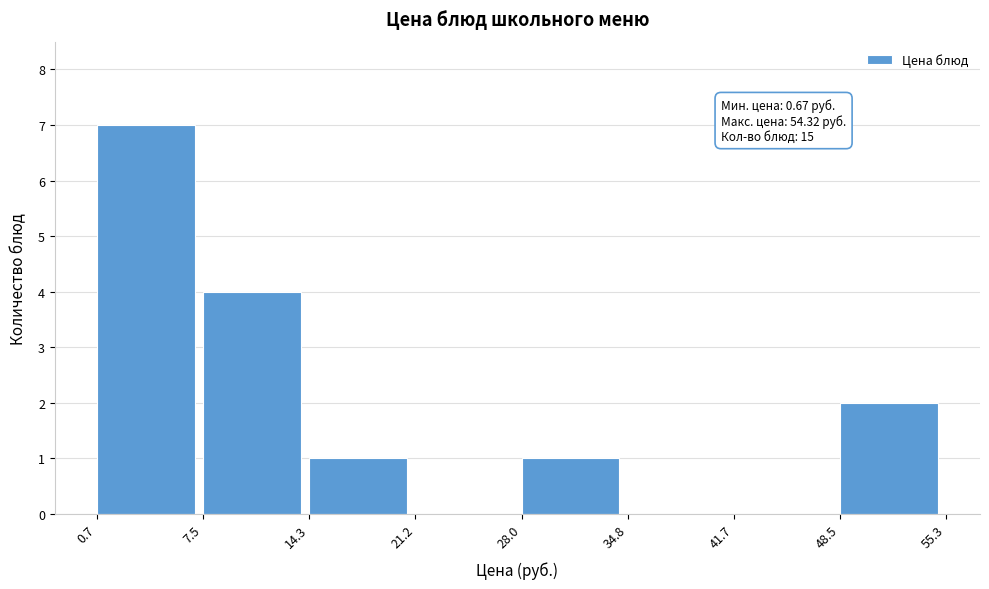

Which range on the x-axis has the tallest bar?

0.7 to 7.5